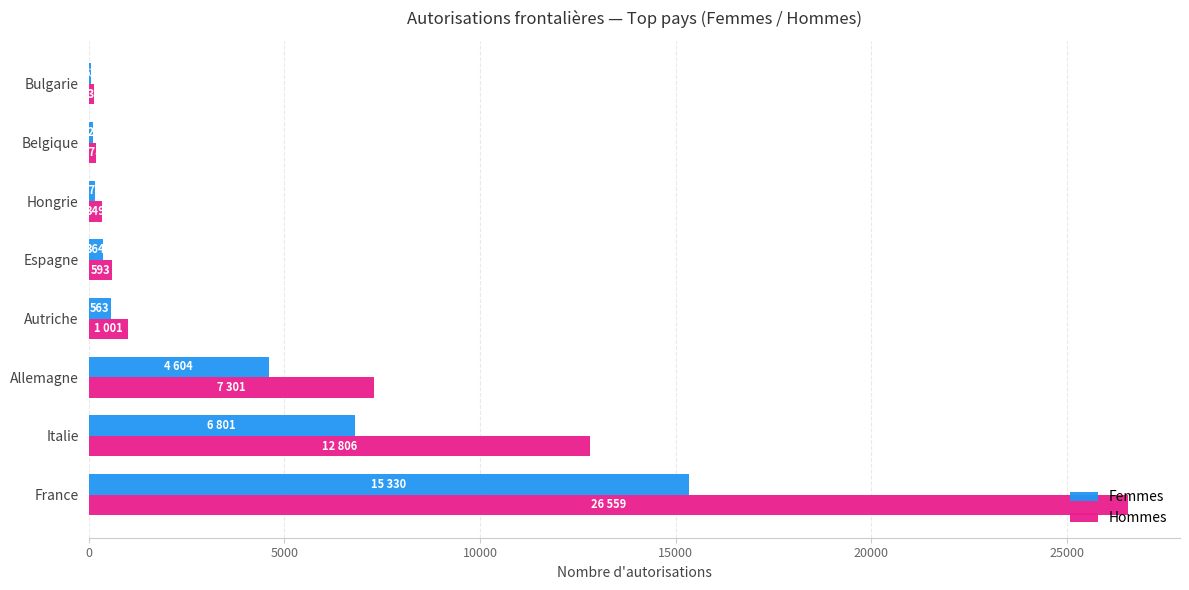

What is the sum of the Femmes values at Allemagne and Italie?

11405